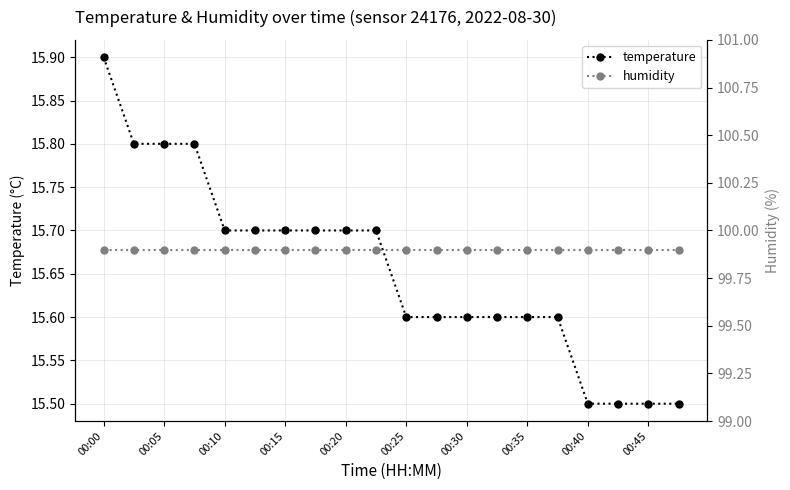

The temperature series shows 15.9 at 00:00. True or false?

True